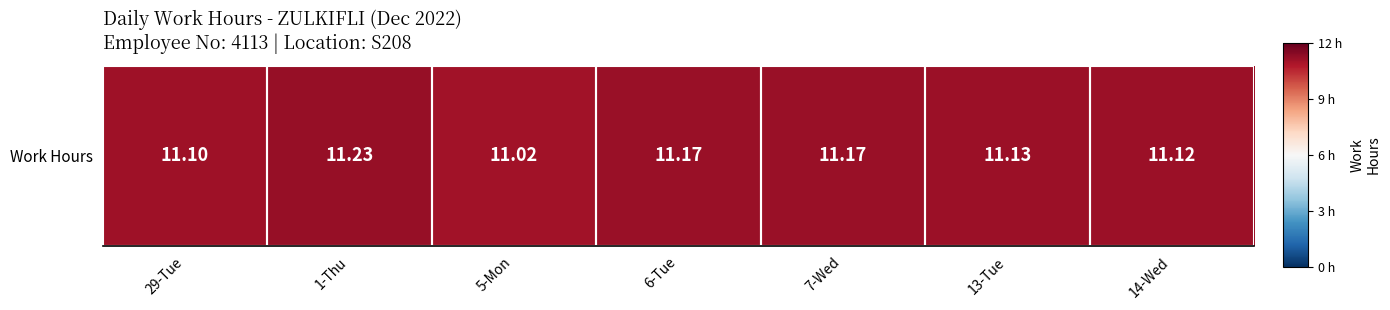

True or false: the data shows 1.2 at 7-Wed.

False